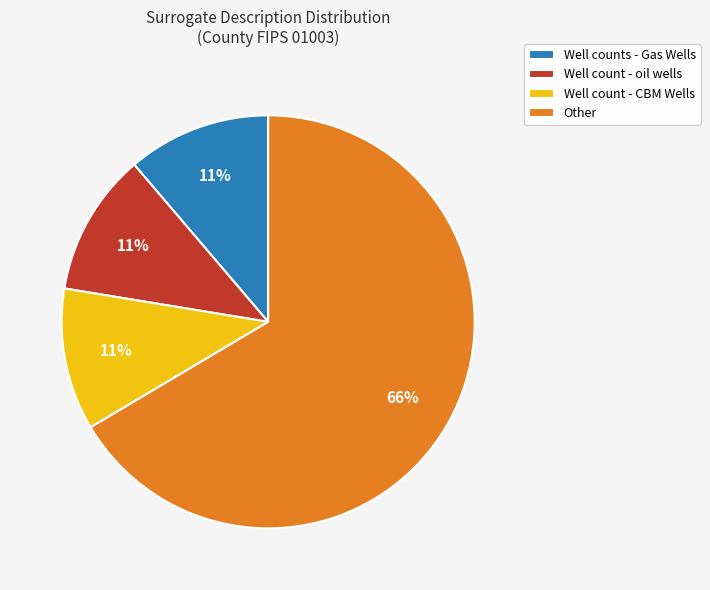

Which slice is the largest?

Other